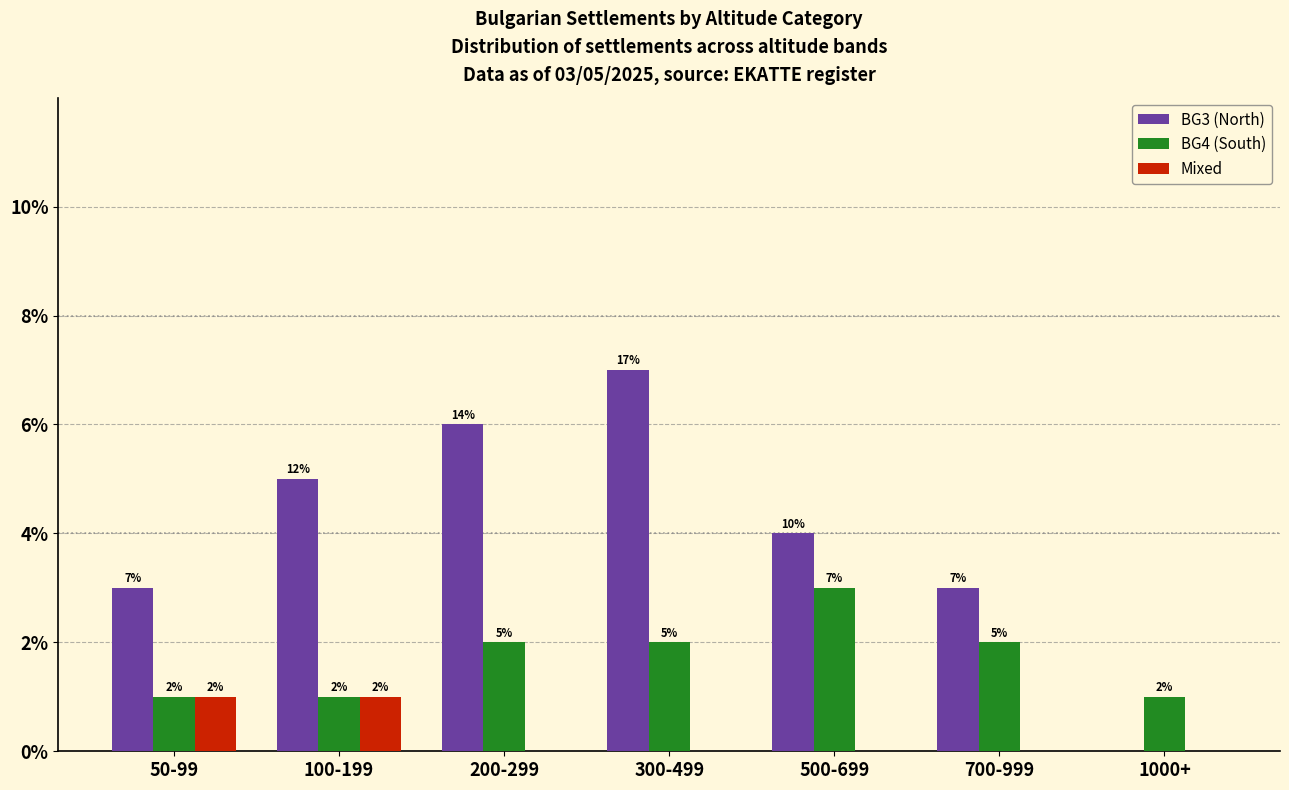

Is the value of BG4 (South) at 300-499 greater than the value of Mixed at 50-99?

Yes